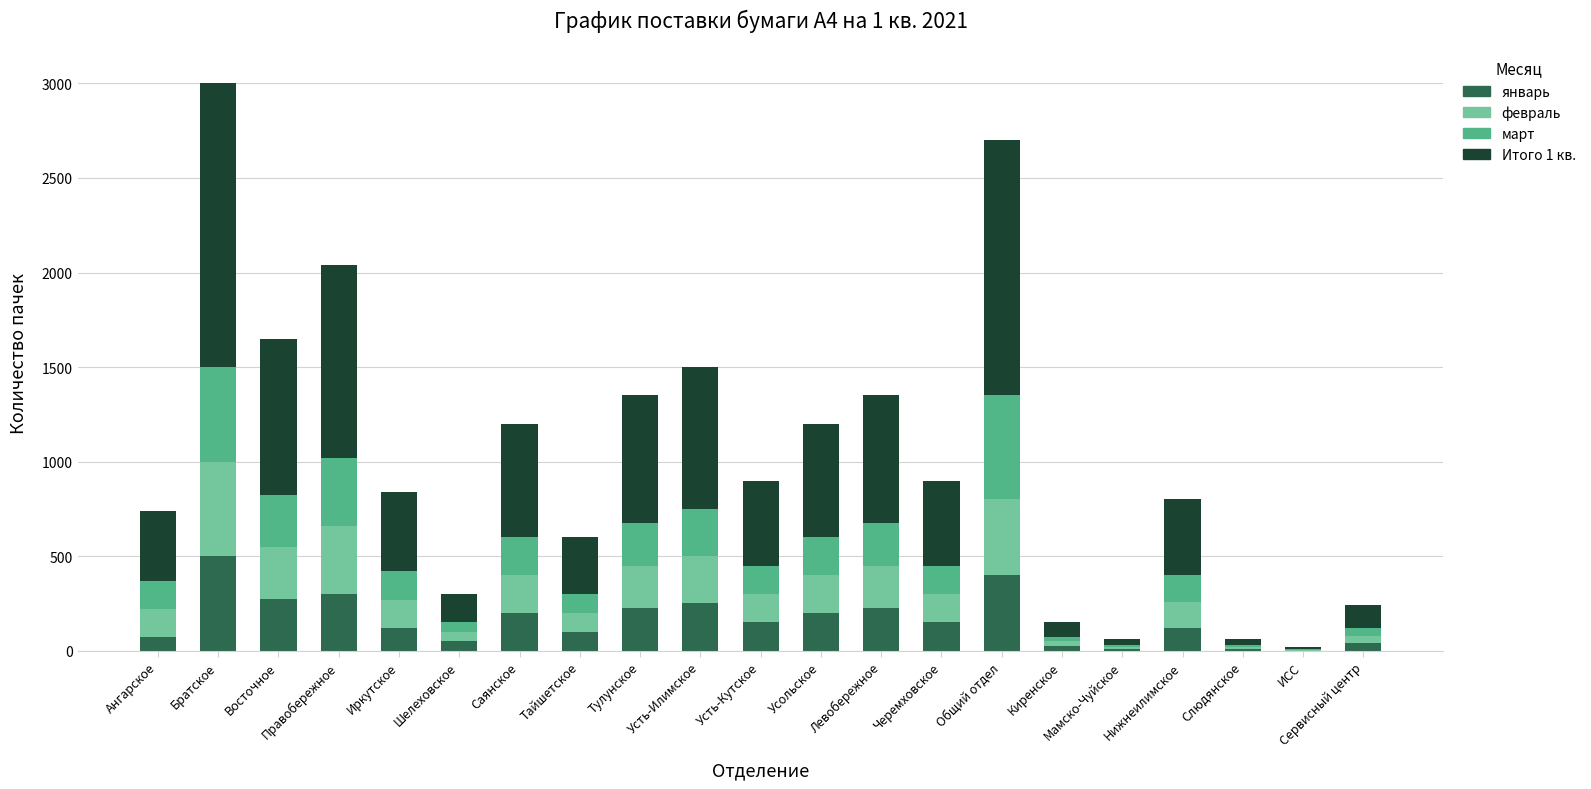

What is the total value across all series at Саянское?

1200